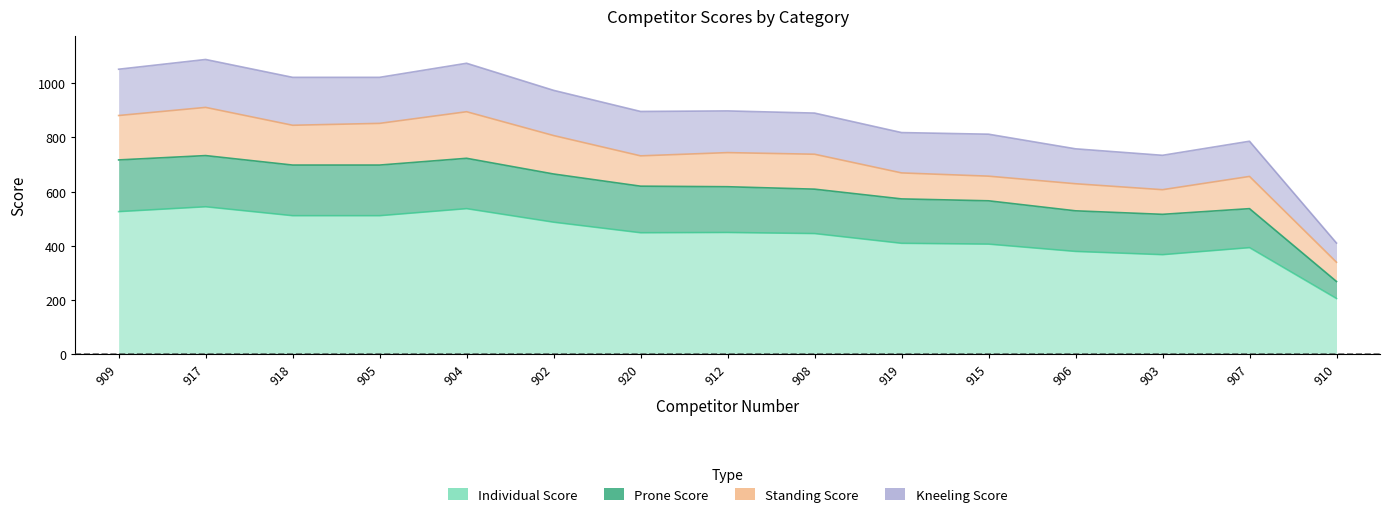

At which category does Prone Score reach its first local peak?

917